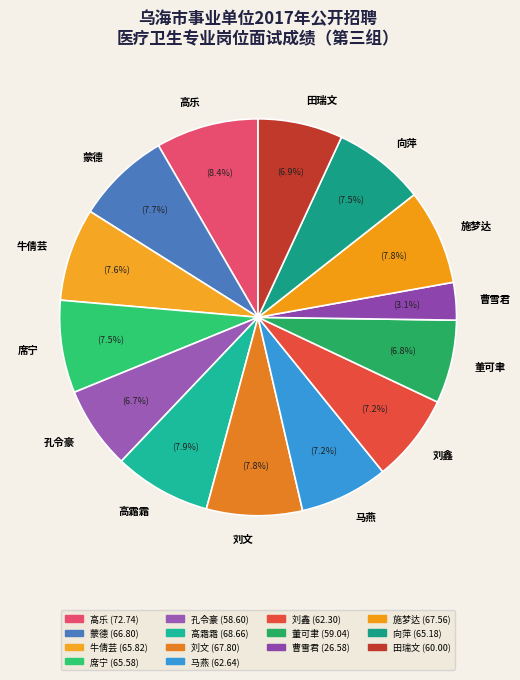

The 刘鑫 slice represents 7% of the pie. True or false?

True